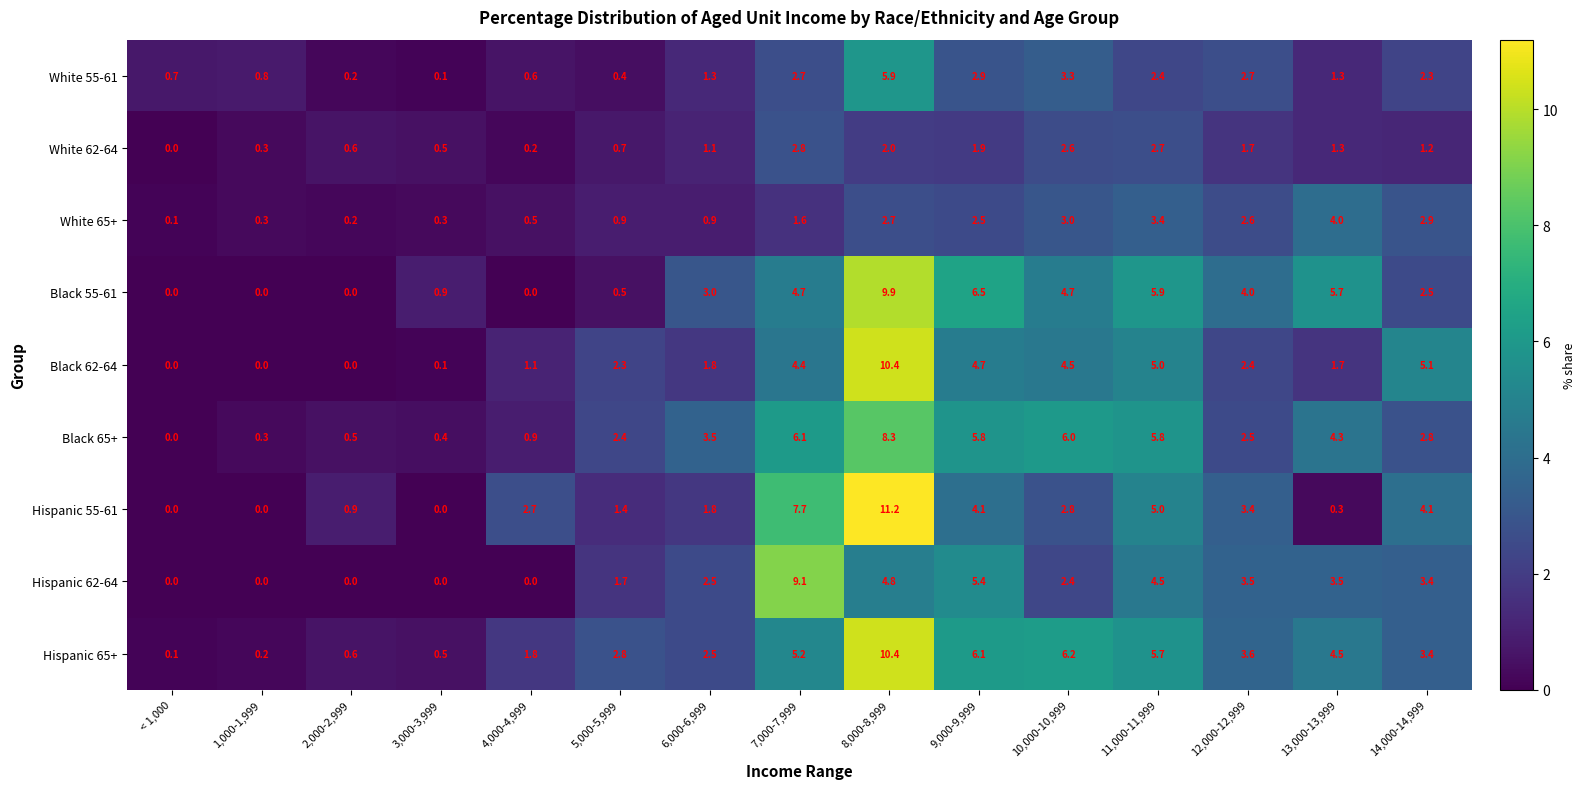

Which series has the largest total across all categories?

Hispanic 65+